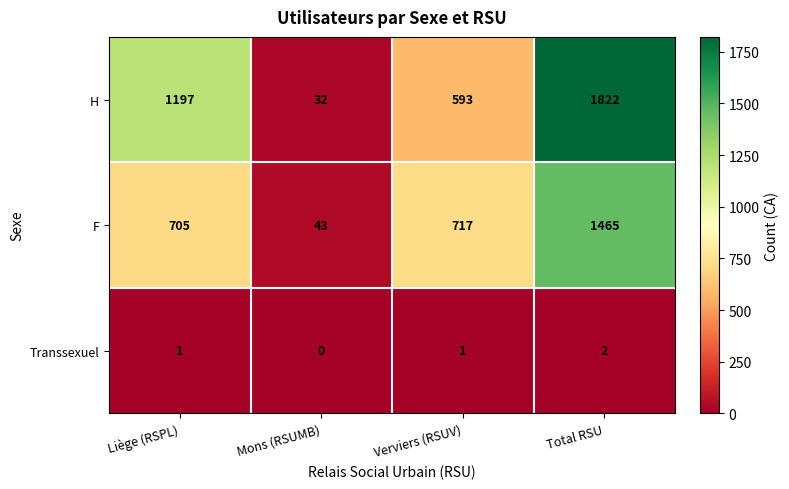

True or false: F has a value of 26 at Mons (RSUMB).

False